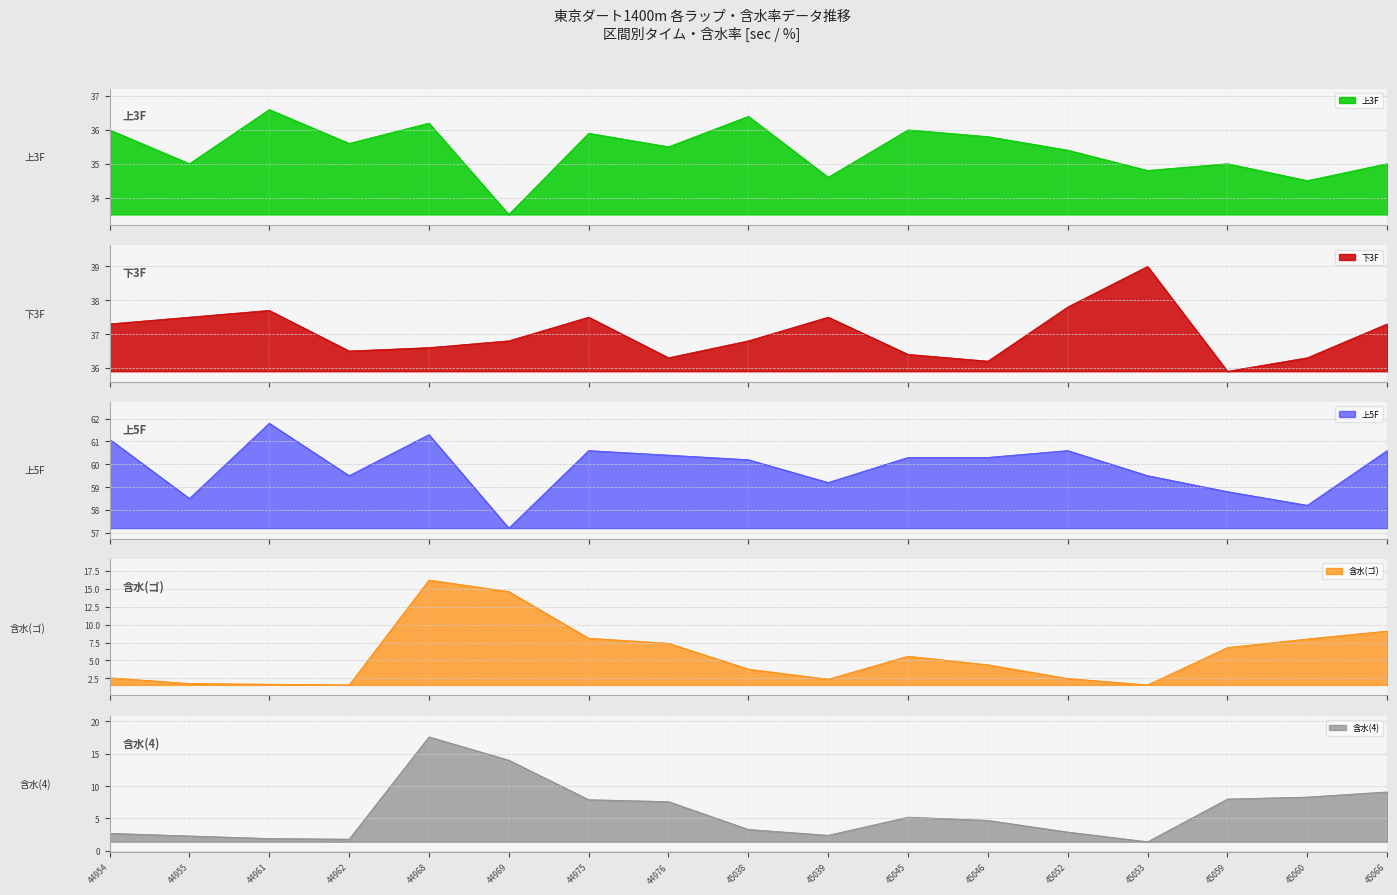

True or false: 上3F and 上5F intersect in this chart.

False